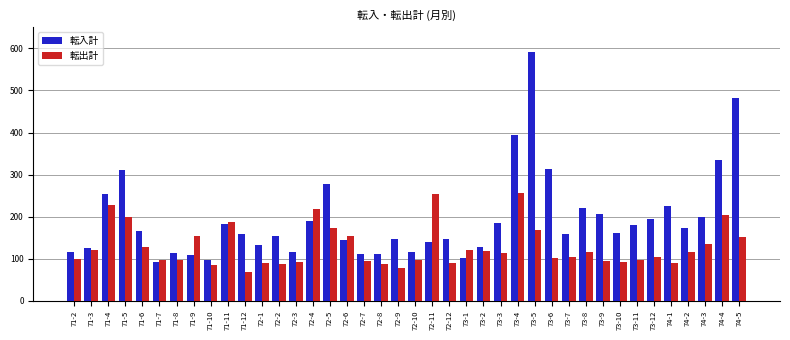

What are all the series names shown in the legend?

転入計, 転出計